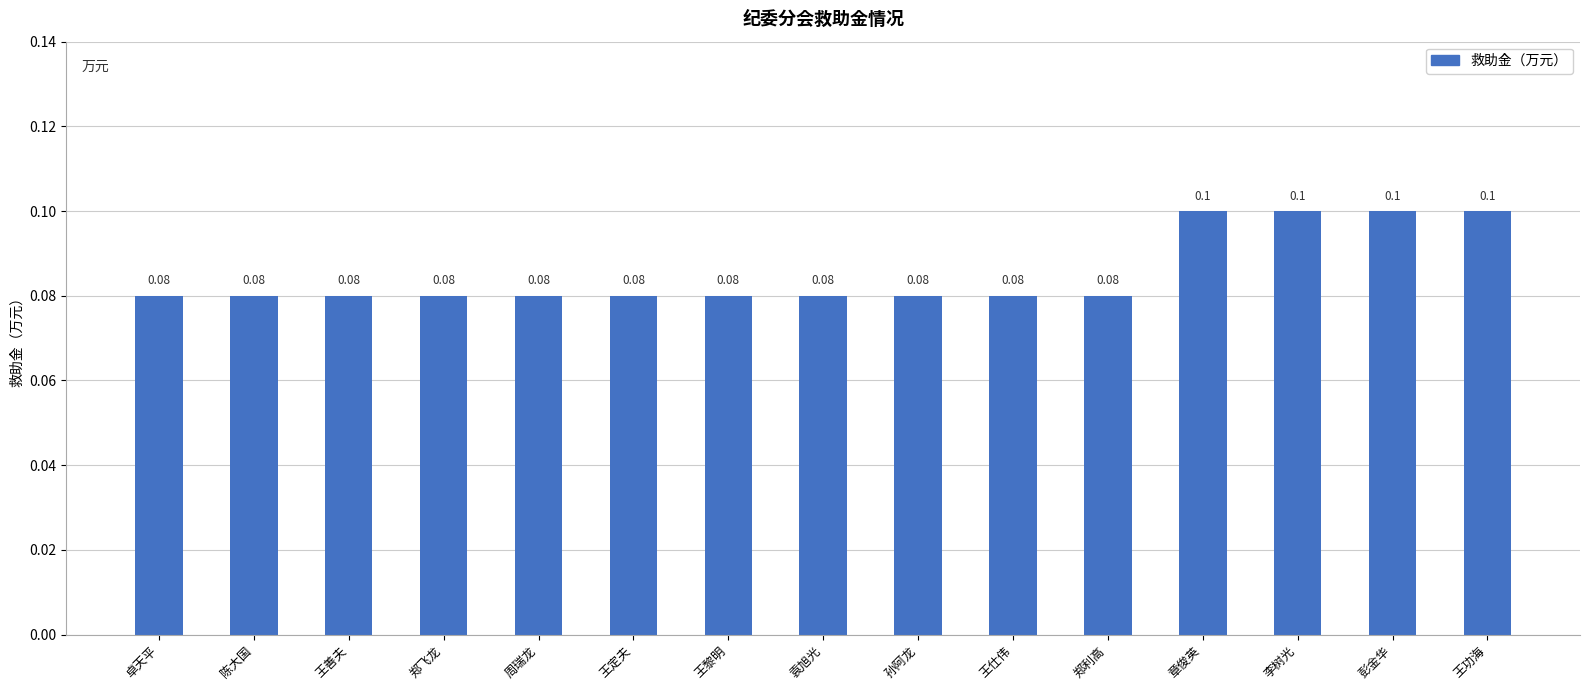

What is the sum of all values?

1.3